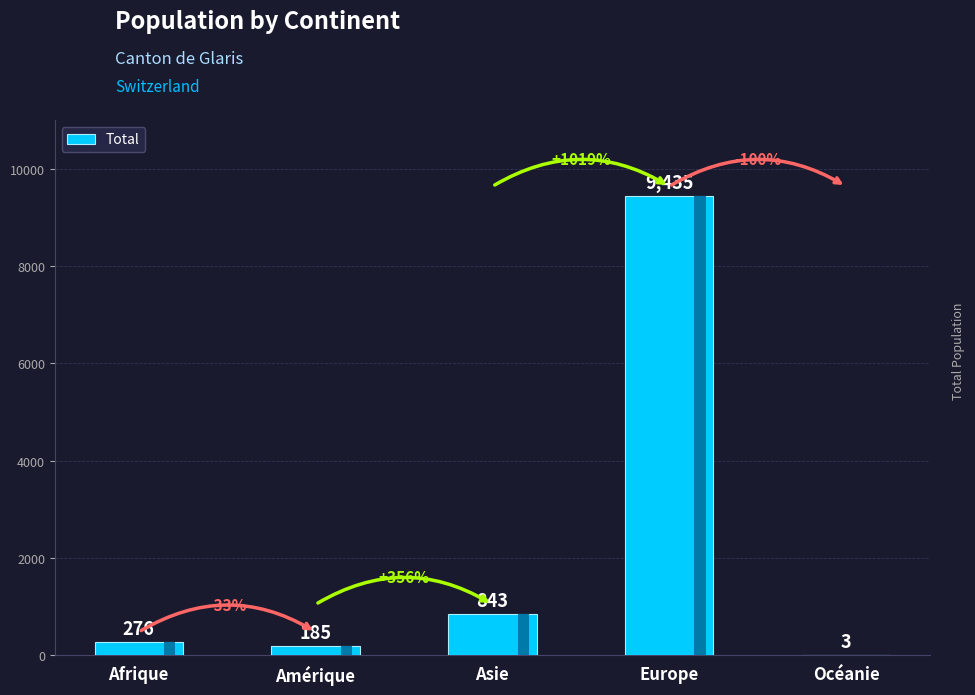

What is the maximum value shown in the chart?

9435